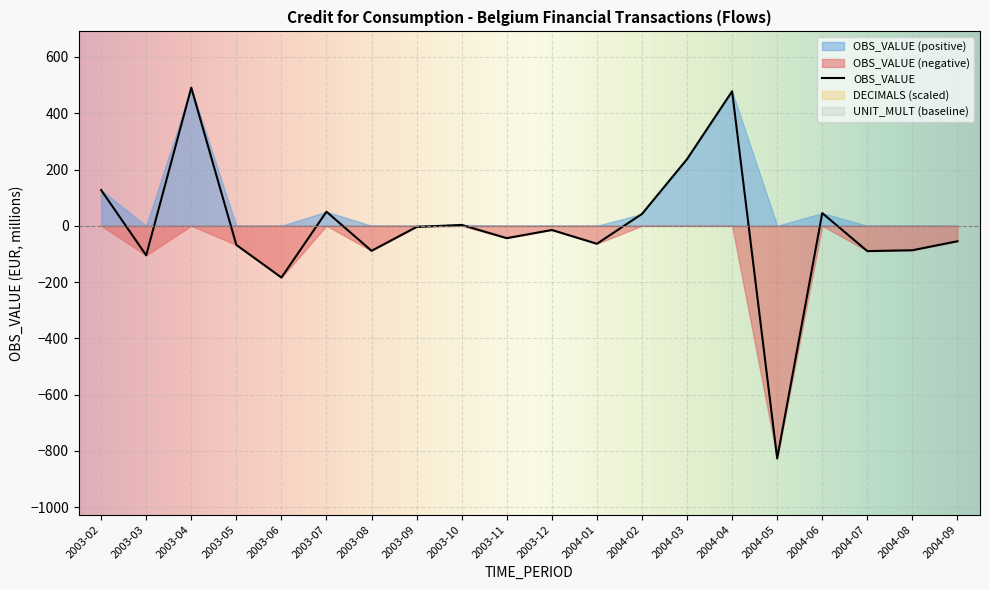

At how many categories does at least one series exceed 169?

3